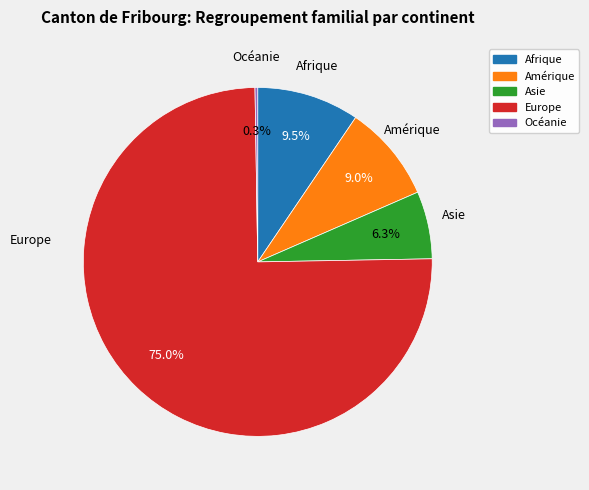

The Asie slice represents 6% of the pie. True or false?

True